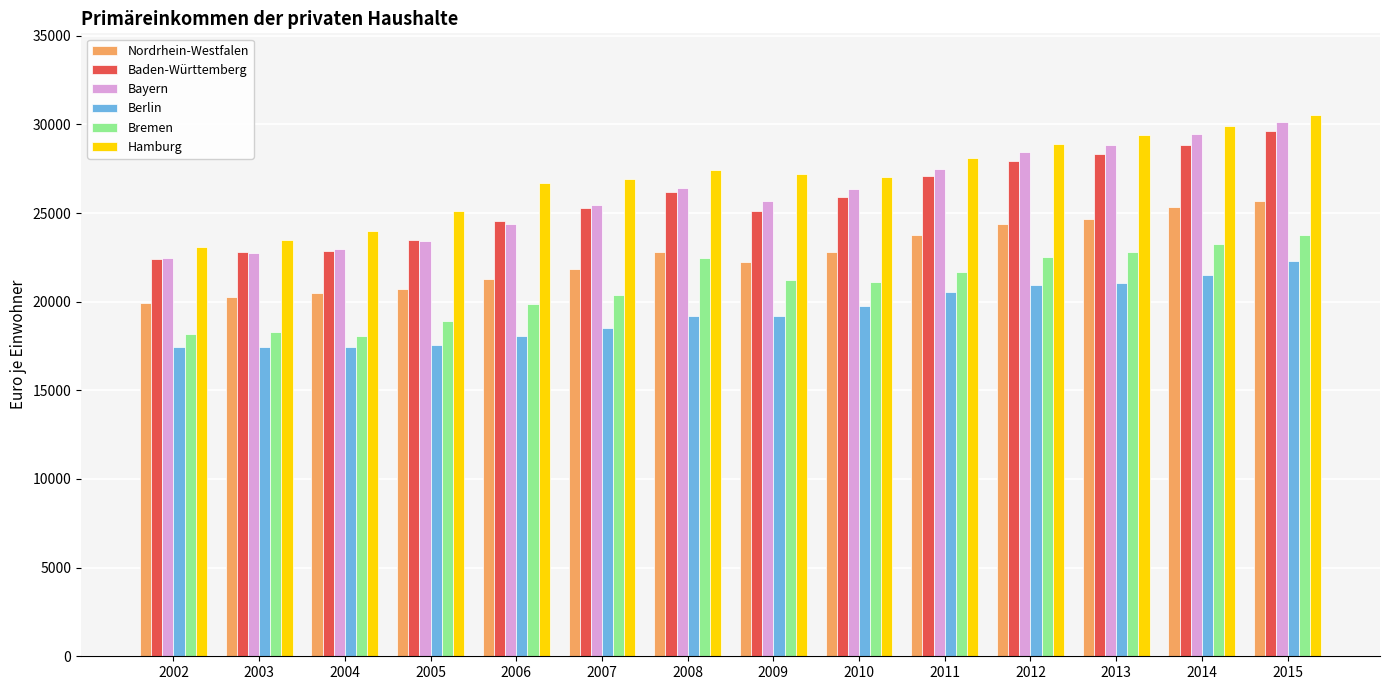

At how many categories does at least one series exceed 25502?

10